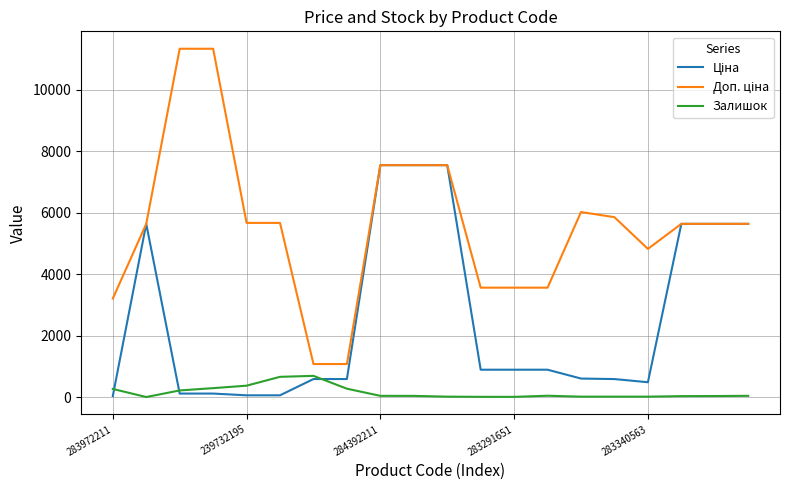

What is the minimum value for Залишок?

1.0